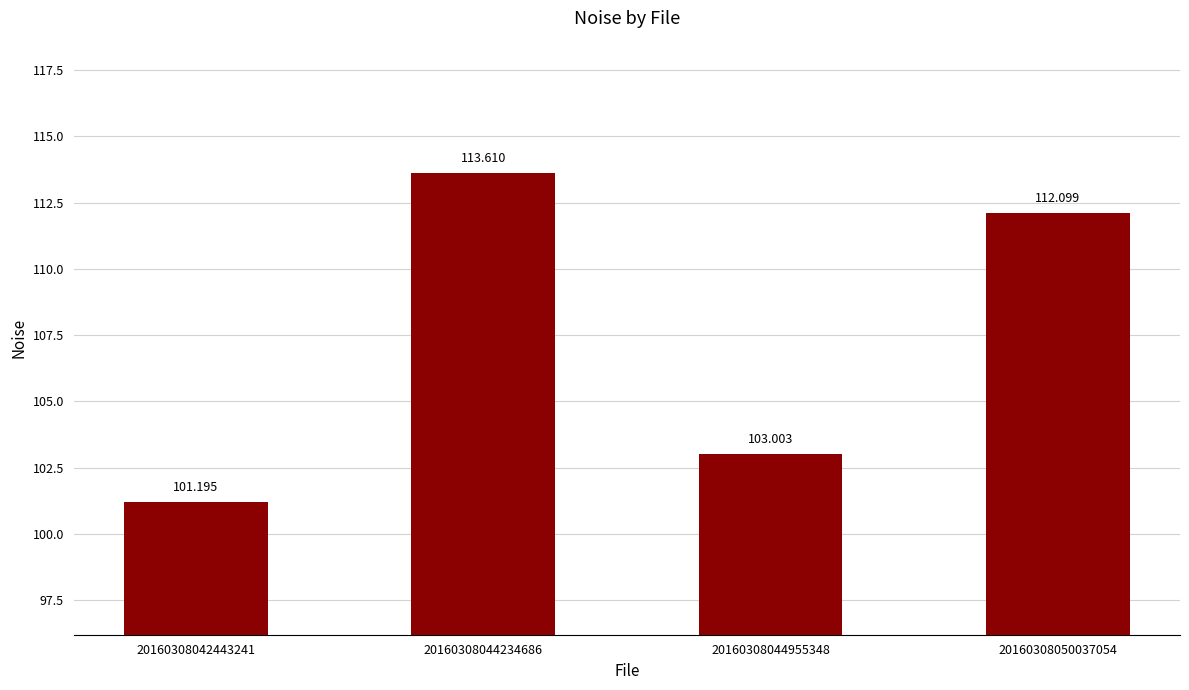

What is the change in value from 20160308042443241 to 20160308044234686?

+12.4